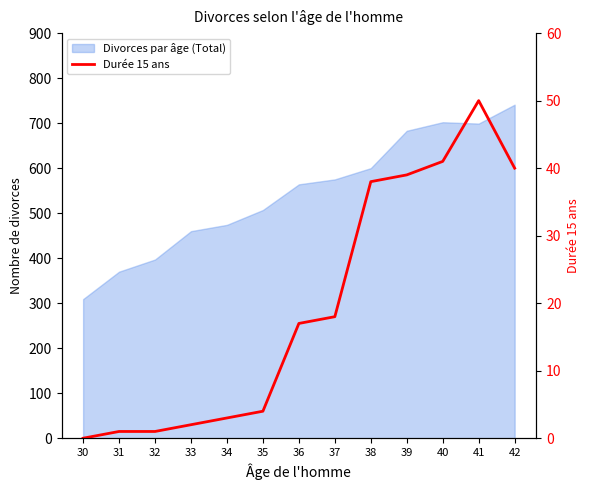

The chart shows a value of 33 at 30. True or false?

False